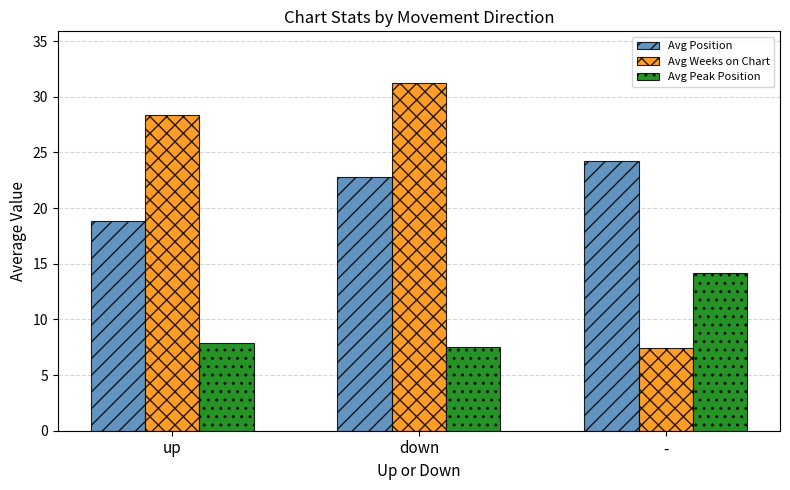

Is it true that Avg Position equals 24.2 at -?

True